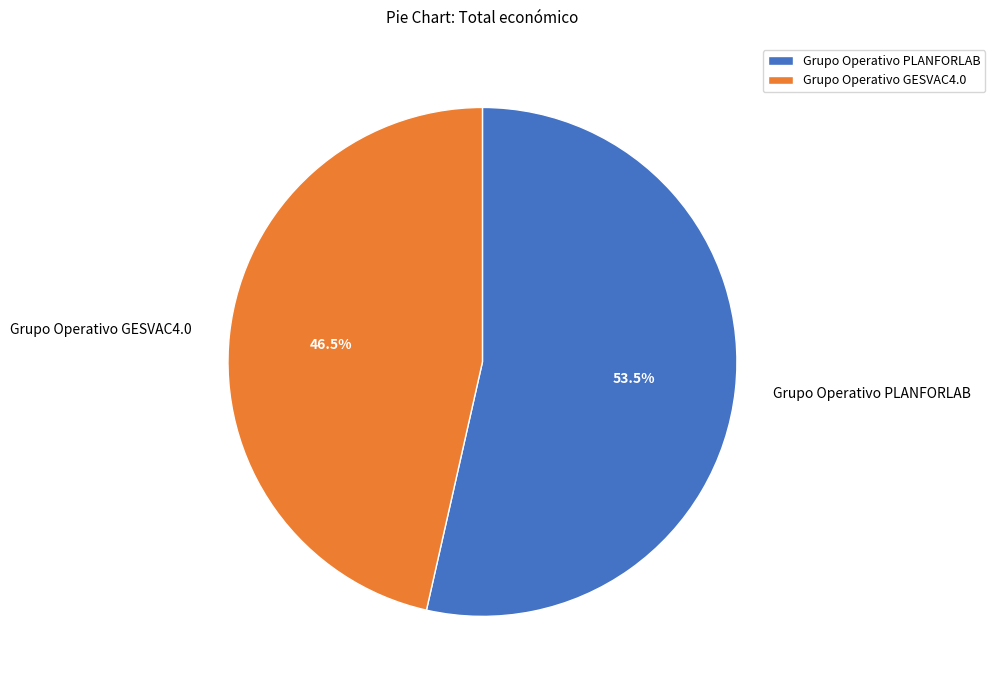

Count the number of slices in the pie.

2